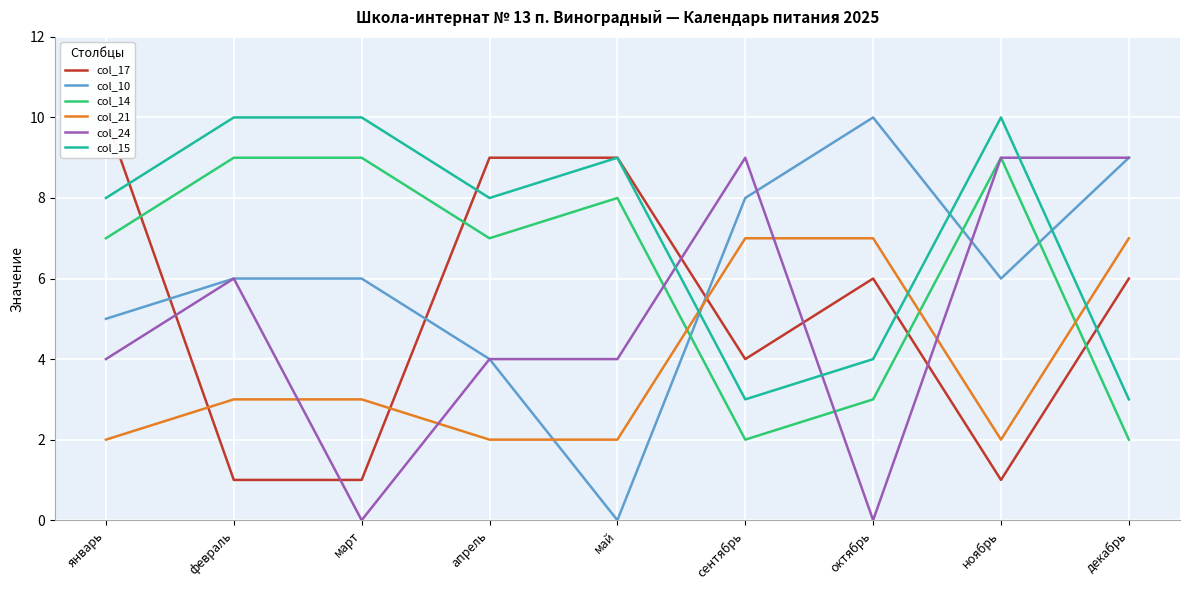

At март, list the series in order from largest to smallest.

col_15, col_14, col_10, col_21, col_17, col_24